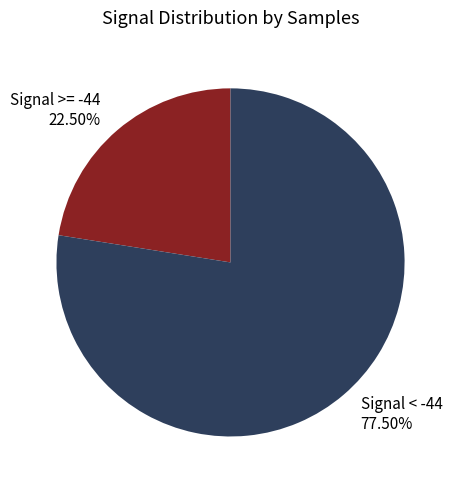

What is the ratio of the value at Signal >= -44 to the value at Signal < -44?

0.3